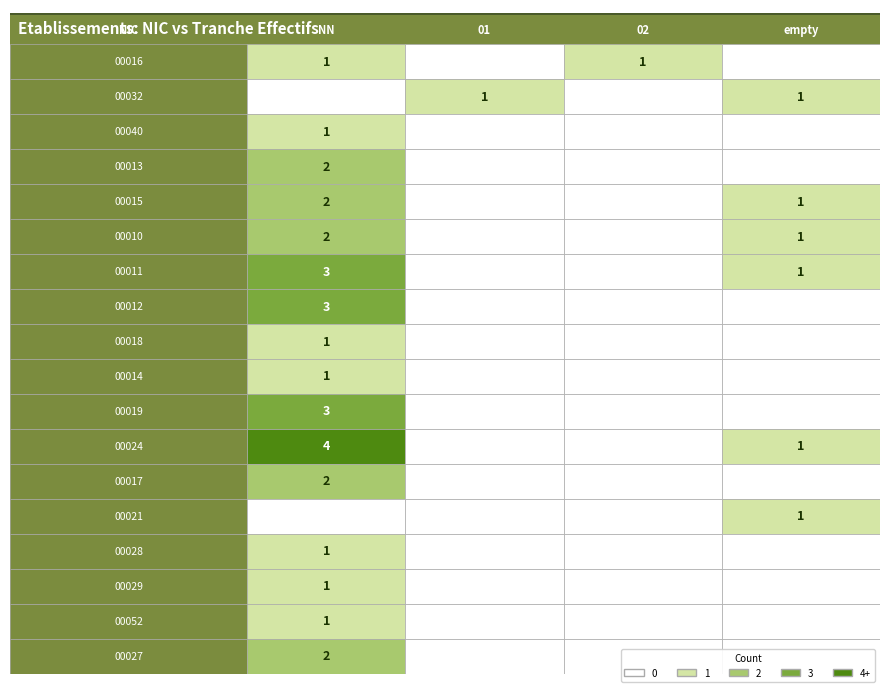

What is the spread (max minus min) of values at 21?

1